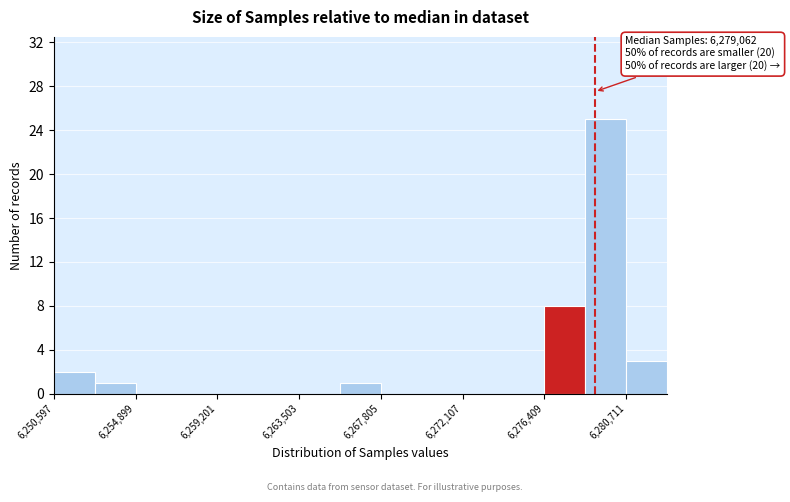

Which range on the x-axis has the tallest bar?

6278500 to 6280500